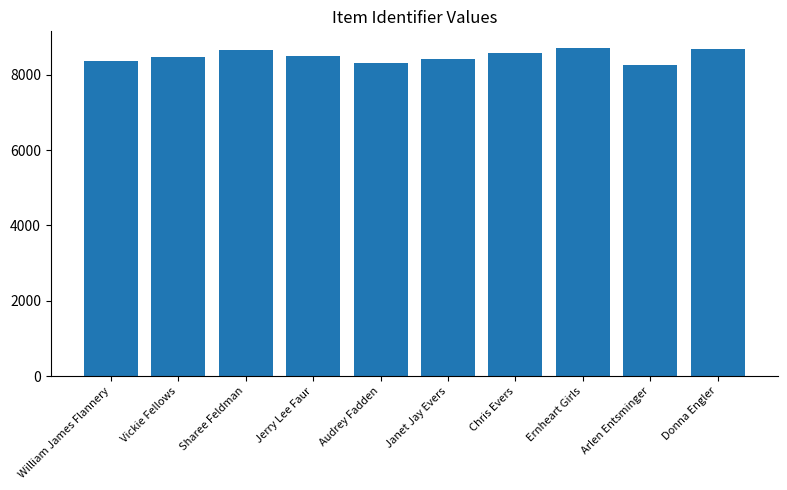

What is the sum of all values?

84915